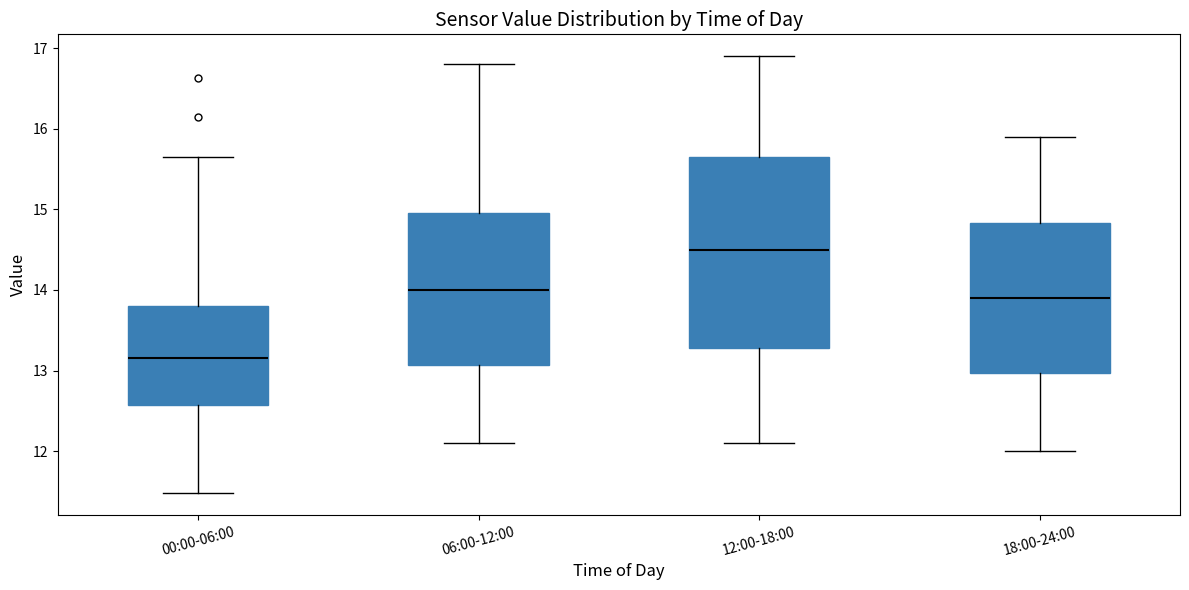

Which box has the lowest median line?

00:00-06:00